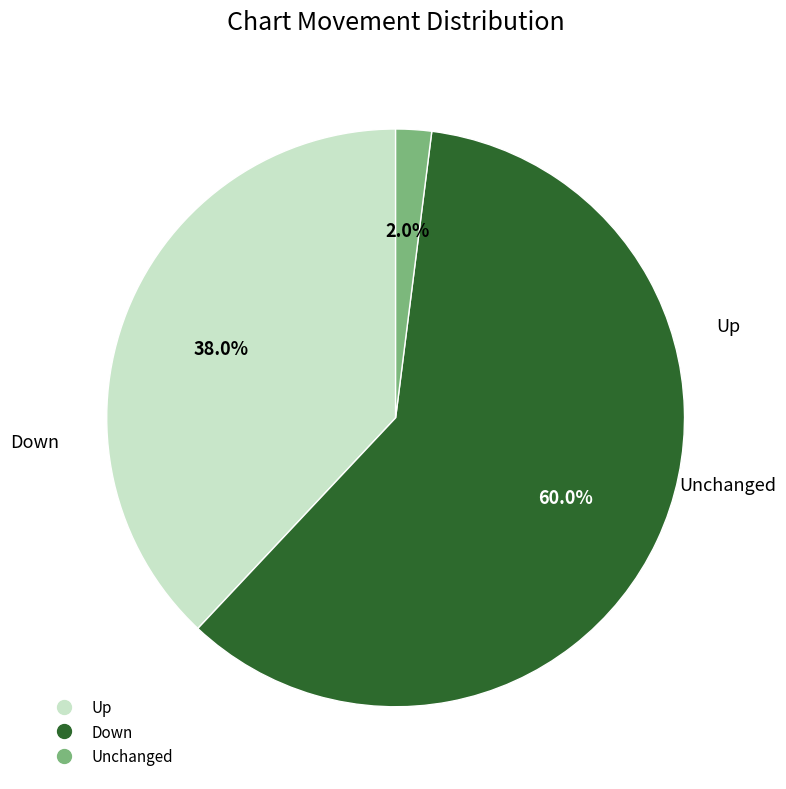

Is there any slice that represents more than half of the pie?

Yes